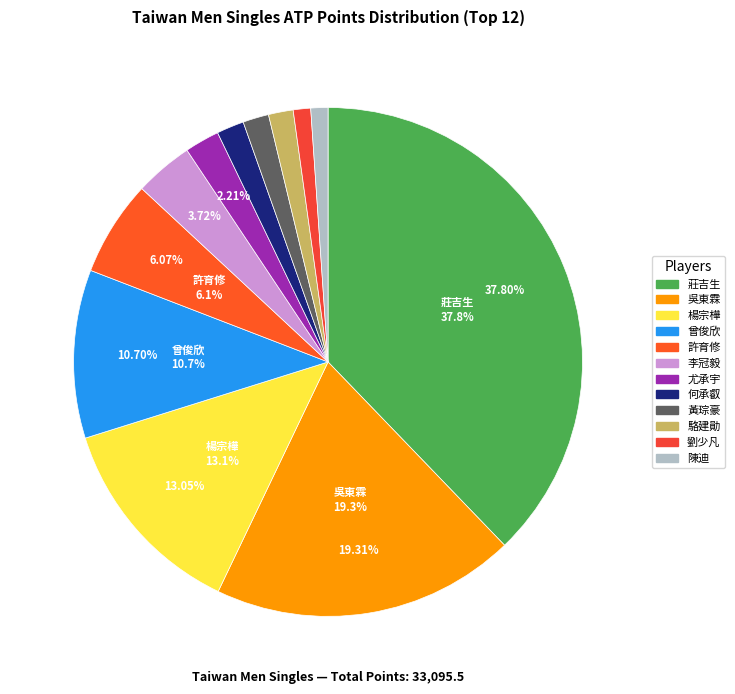

What percentage is the 楊宗樺 slice, to the nearest percent?

13%